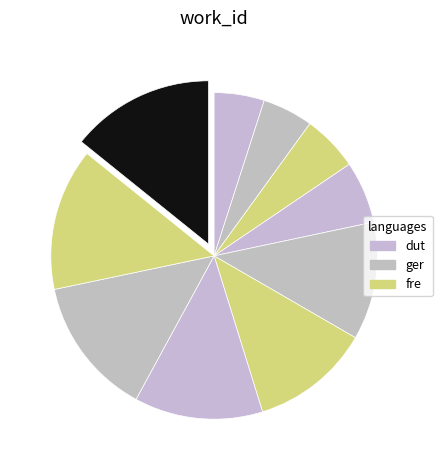

What is the largest slice in the pie chart?

7945